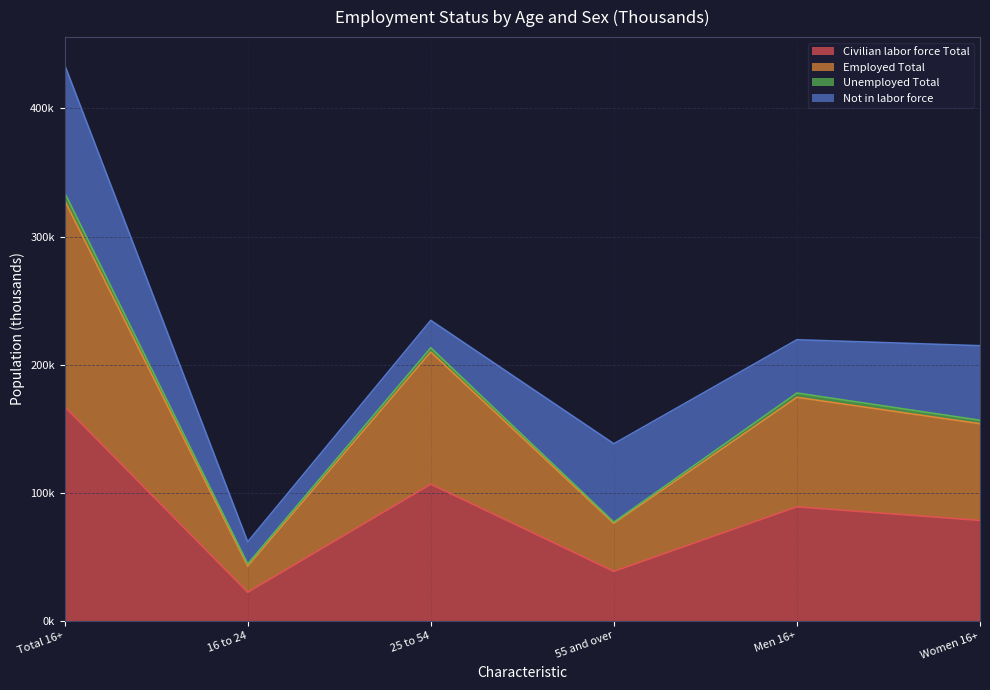

Where is the first local maximum for Employed Total?

25 to 54